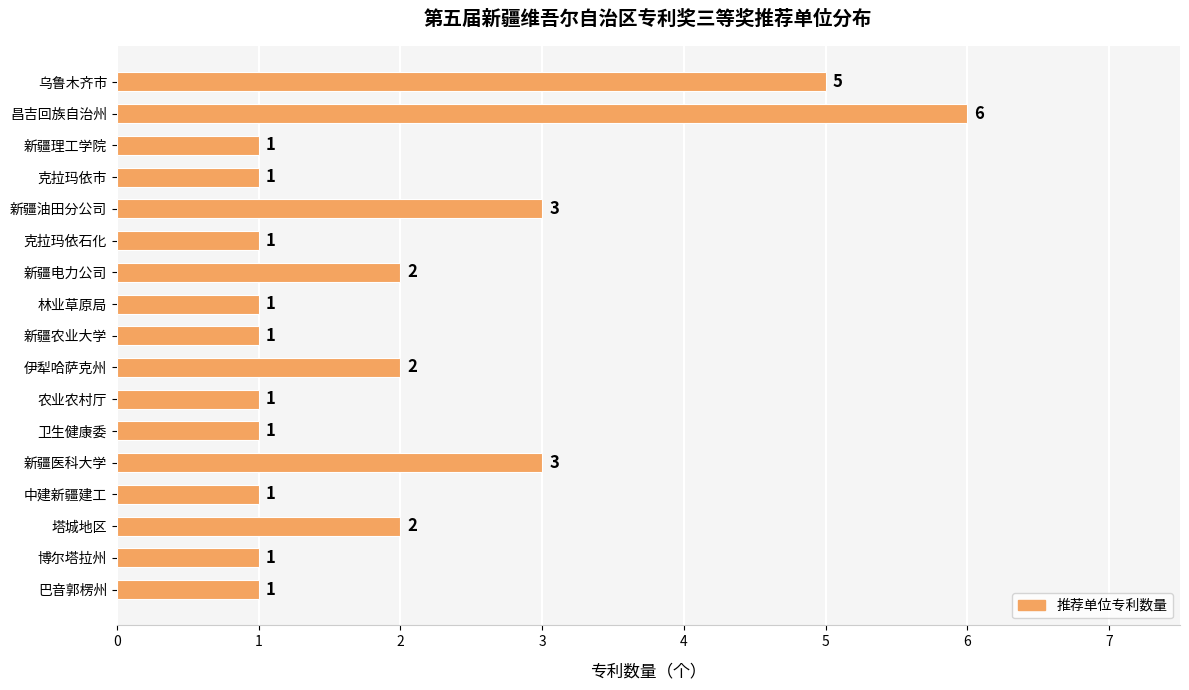

Are the bars grouped side by side (vs. stacked)?

No